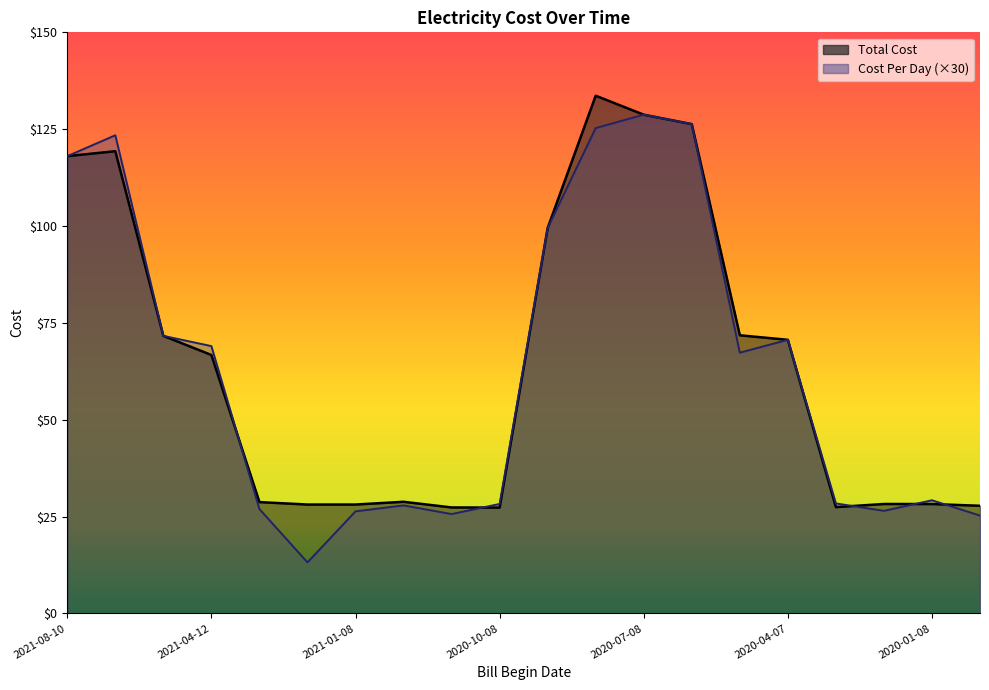

How many times do Cost Per Day and Total Cost cross each other?

10